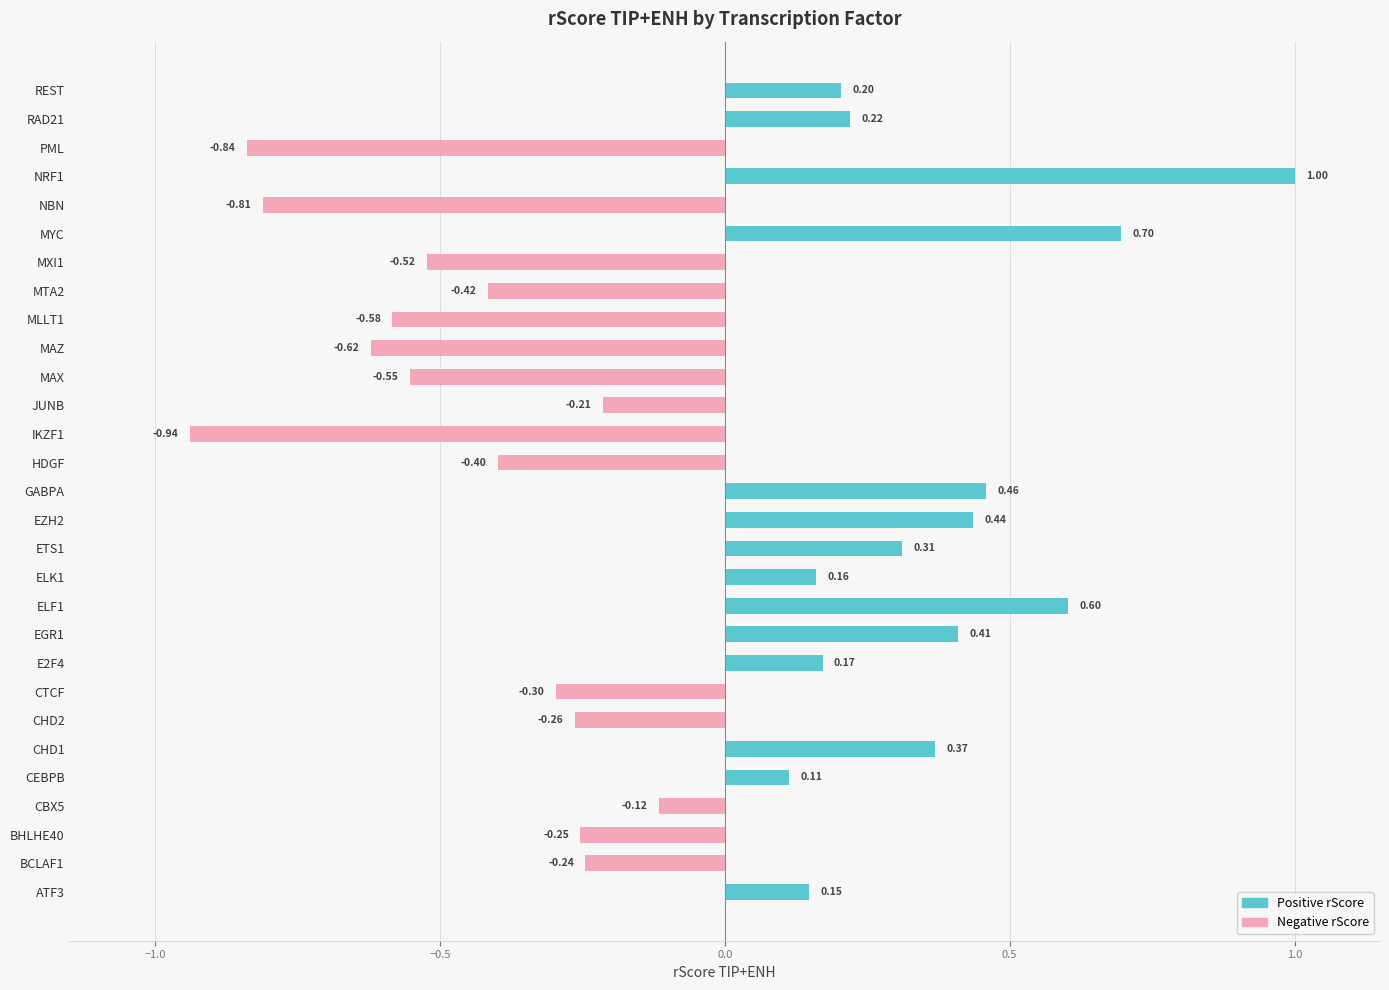

Reading right to left, list all the values displayed in this chart.

Positive rScore: 0.2	0.2	0.0	1.0	0.0	0.7	0.0	0.0	0.0	0.0	0.0	0.0	0.0	0.0	0.5	0.4	0.3	0.2	0.6	0.4	0.2	0.0	0.0	0.4	0.1	0.0	0.0	0.0	0.1
Negative rScore: 0.0	0.0	-0.8	0.0	-0.8	0.0	-0.5	-0.4	-0.6	-0.6	-0.6	-0.2	-0.9	-0.4	0.0	0.0	0.0	0.0	0.0	0.0	0.0	-0.3	-0.3	0.0	0.0	-0.1	-0.3	-0.2	0.0